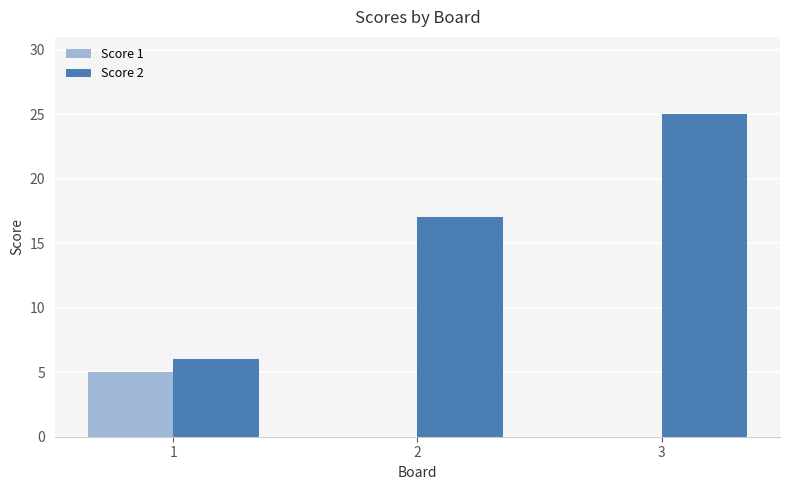

True or false: Score 1 has a value of 0 at 3.

True